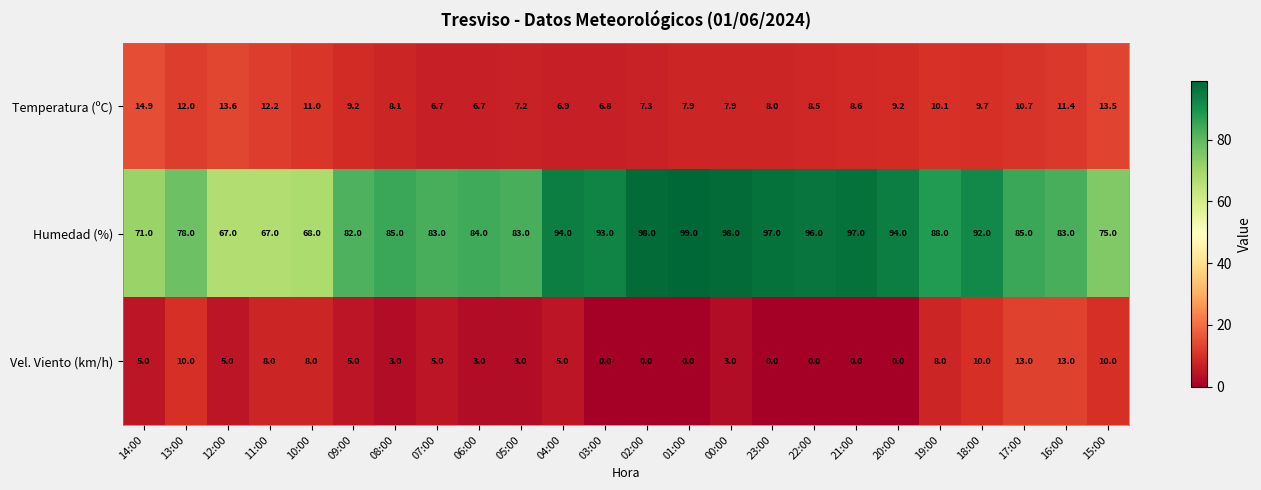

What is the difference between the Temperatura (ºC) values at 08:00 and 20:00?

1.1